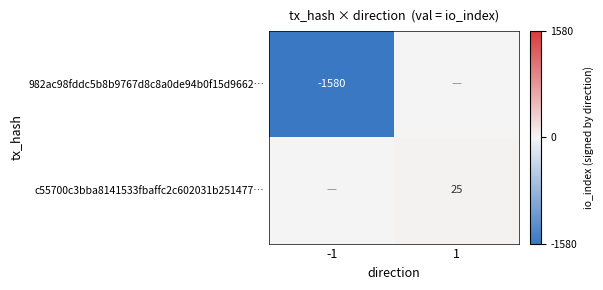

How many categories are shown in the chart?

2